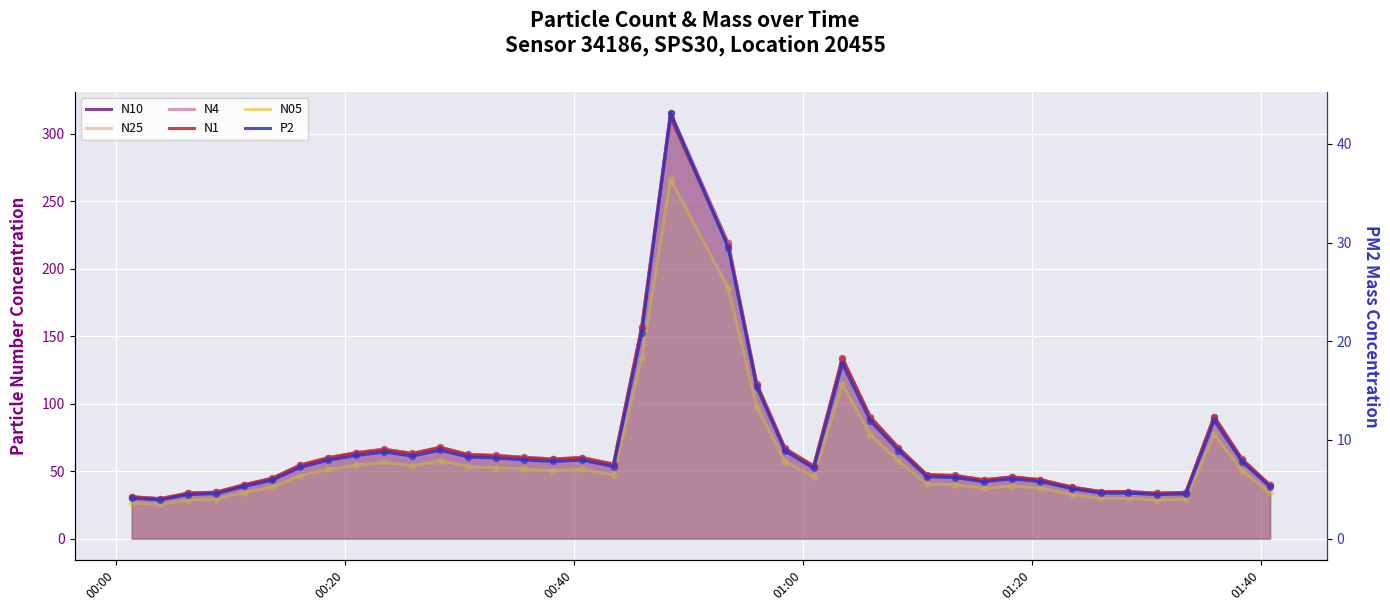

Which series contains the highest Y value?

N10